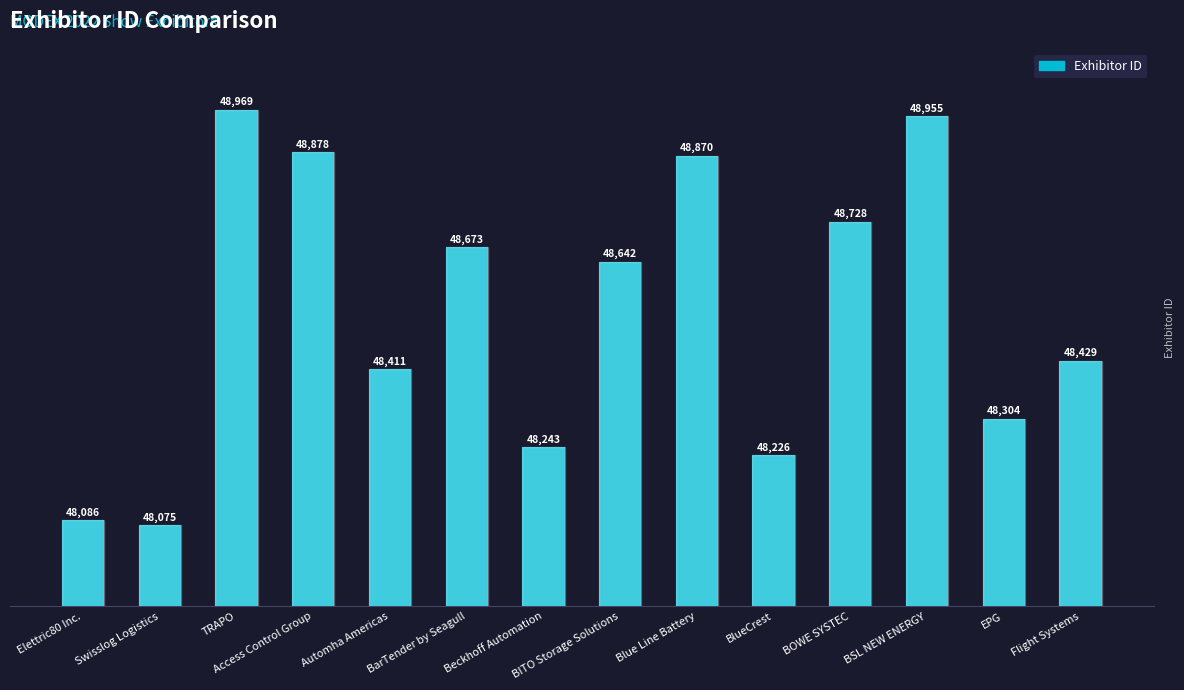

List the labels in order of value, smallest first.

Swisslog Logistics, Elettric80 Inc., BlueCrest, Beckhoff Automation, EPG, Automha Americas, Flight Systems, BITO Storage Solutions, BarTender by Seagull, BOWE SYSTEC, Blue Line Battery, Access Control Group, BSL NEW ENERGY, TRAPO